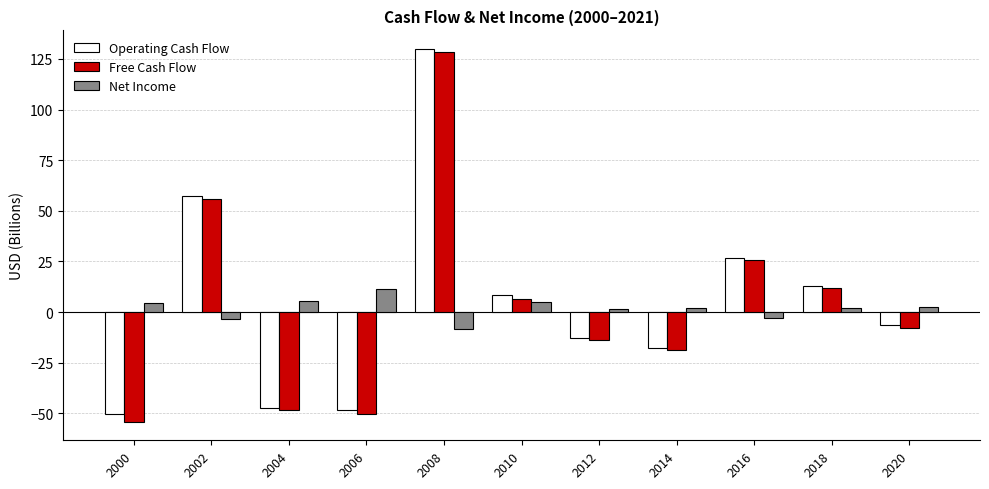

At which category is the sum across all series the highest?

2008